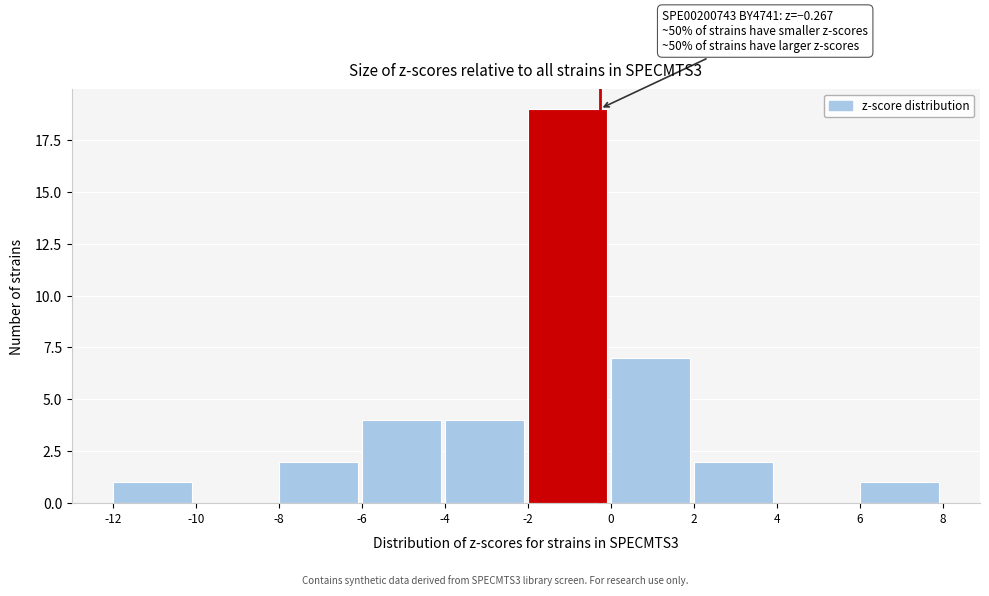

Over which range of the x-axis is the bar tallest?

-2 to 0